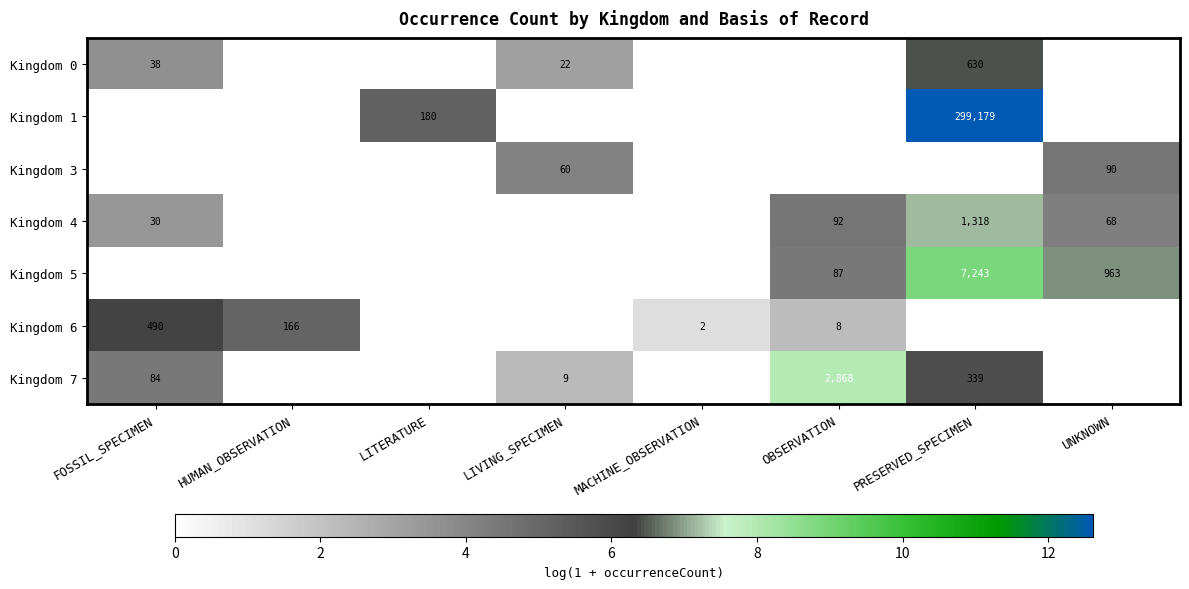

The Kingdom 7 series shows 3 at LIVING_SPECIMEN. True or false?

False